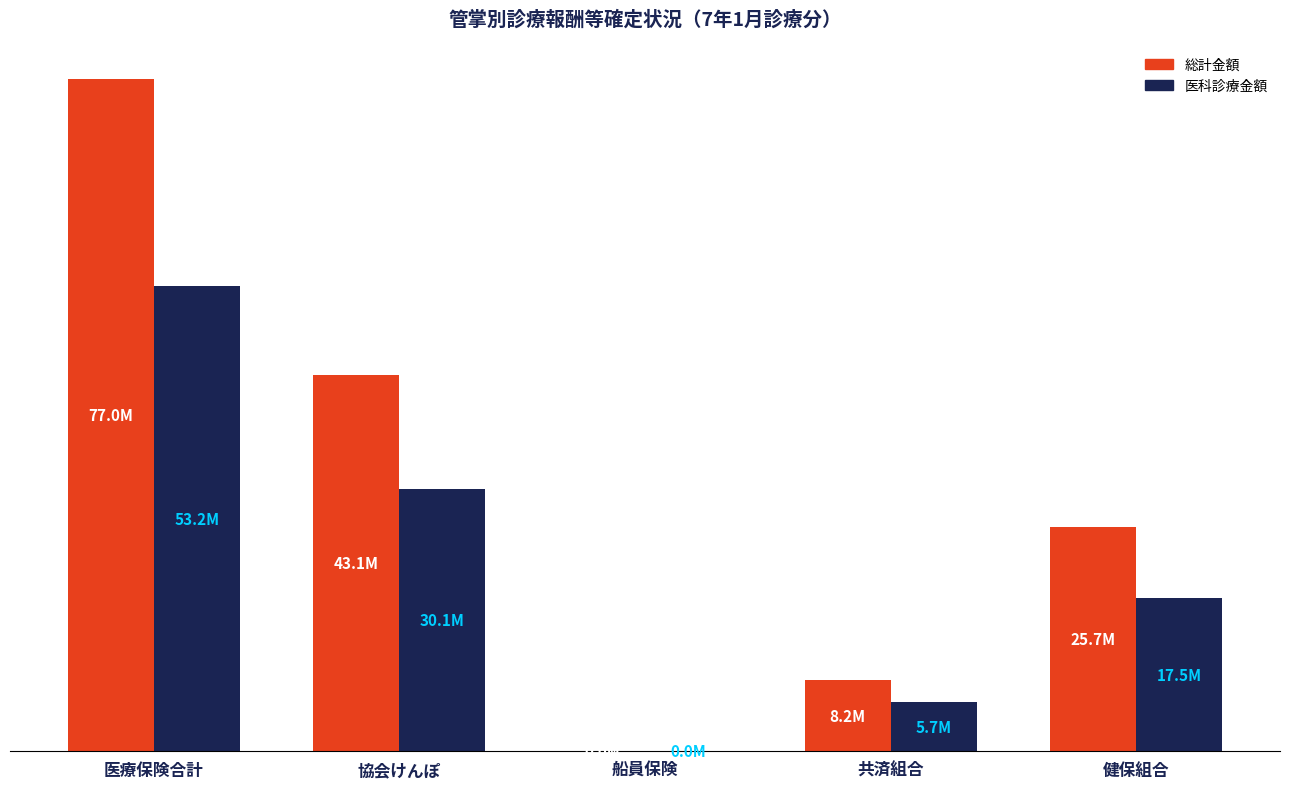

What are all the series names shown in the legend?

総計金額, 医科診療金額